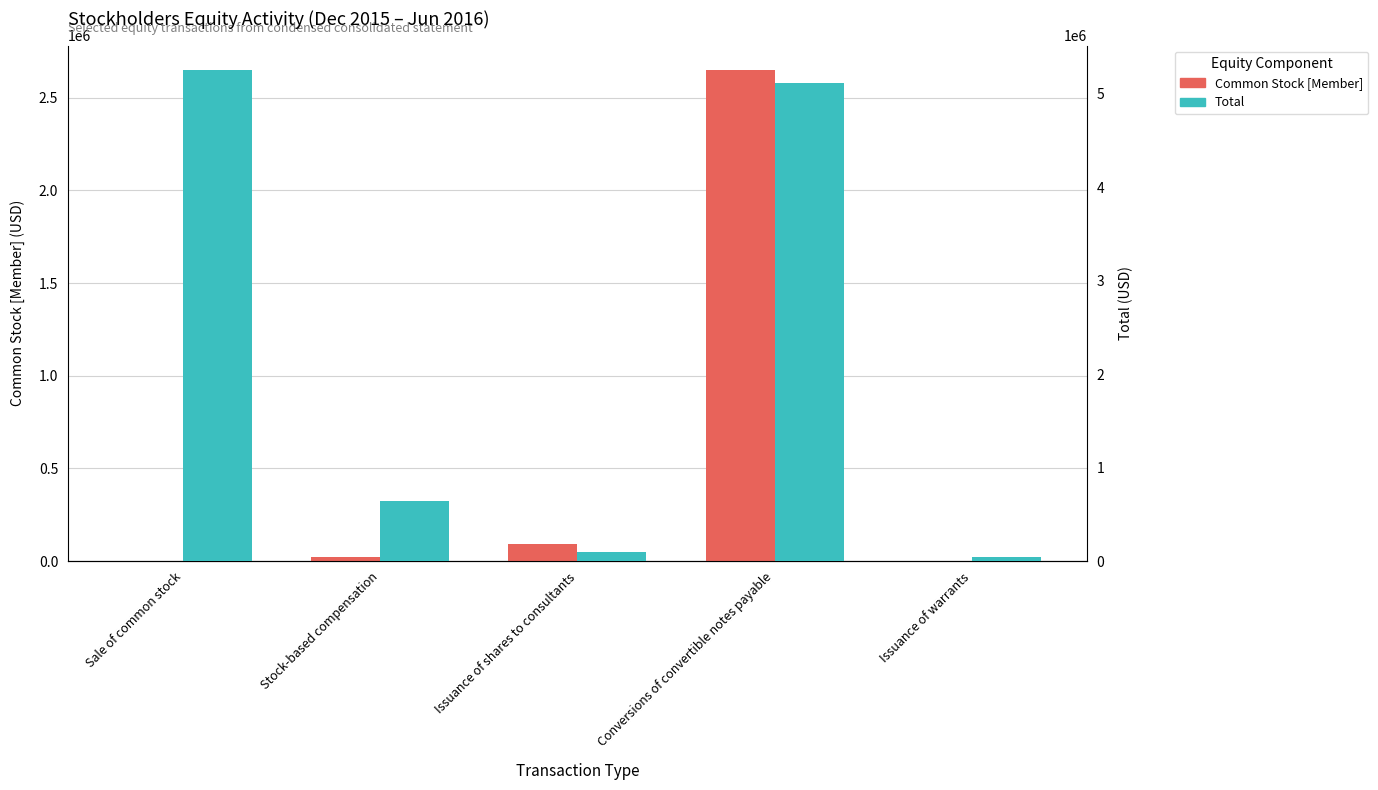

What is the difference between the highest and lowest values at Sale of common stock?

5255213